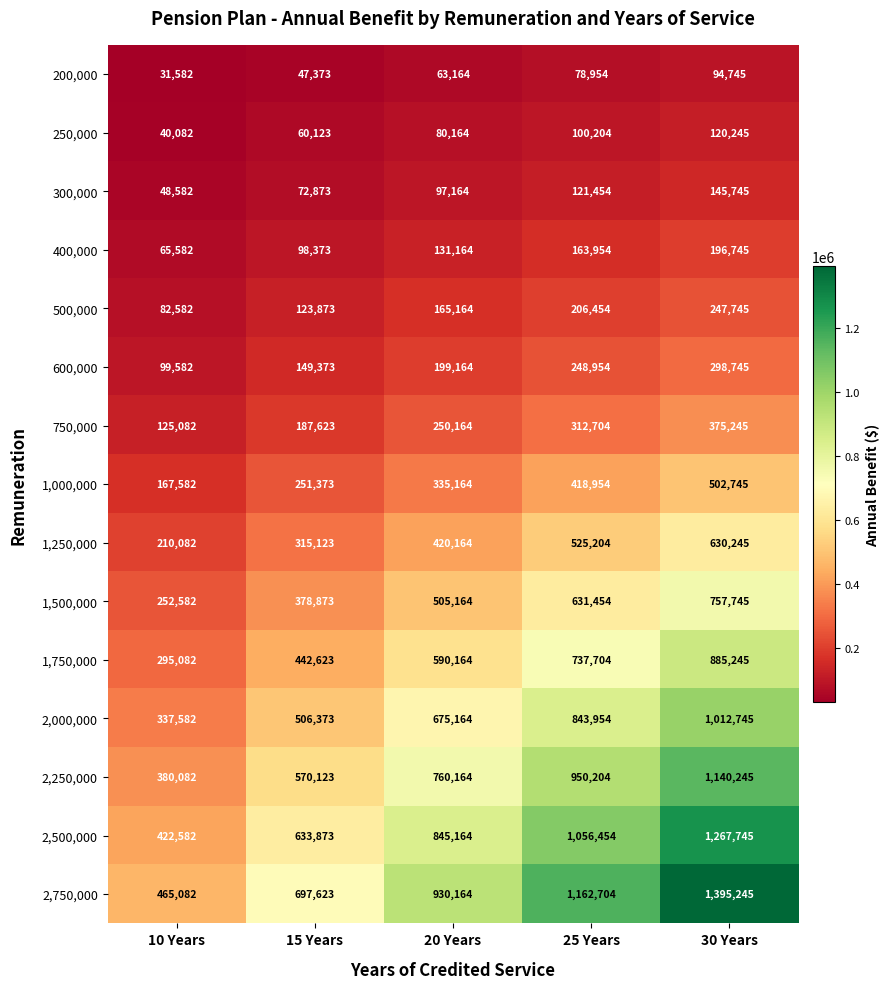

Which category has the highest value in the 200,000 series?

30 Years